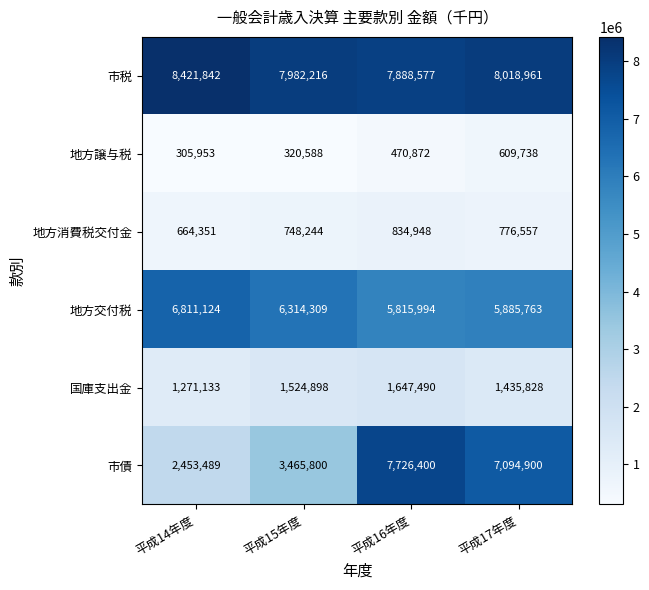

How many categories are shown in the chart?

4